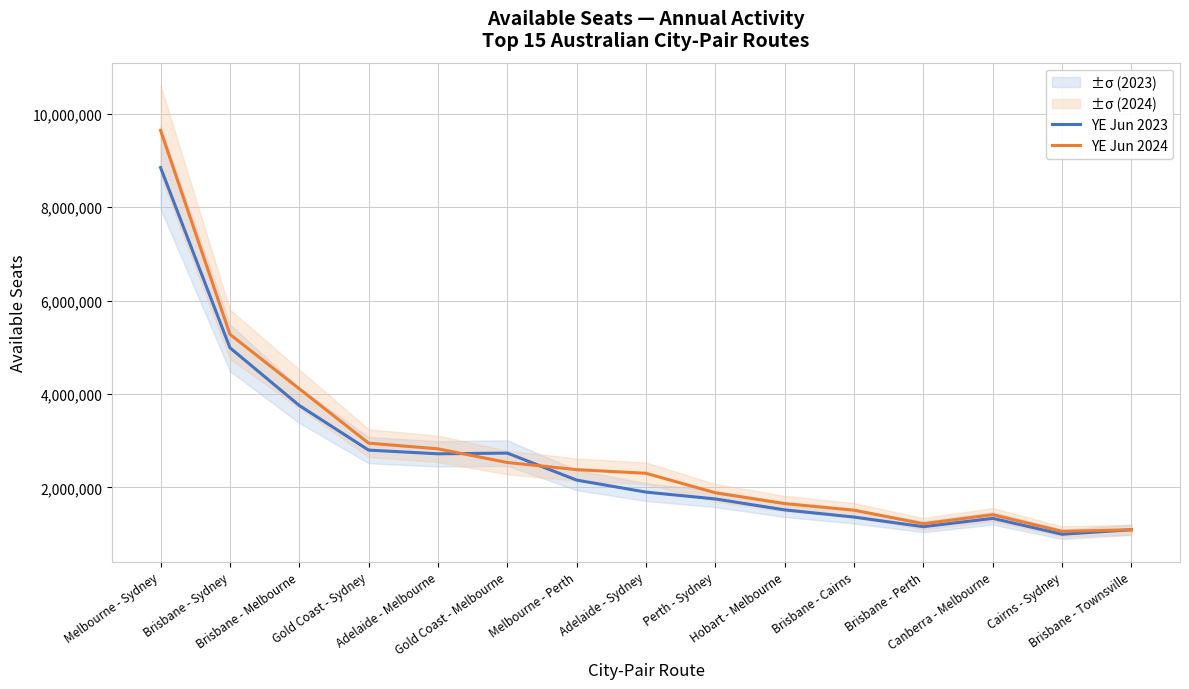

How many data points does each series have?

15